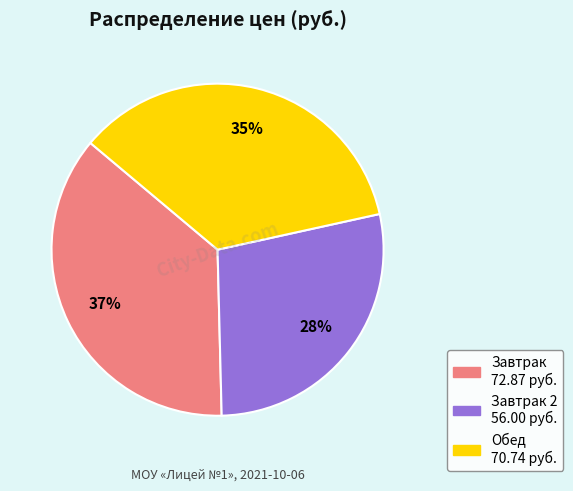

How many segments does this pie chart have?

3